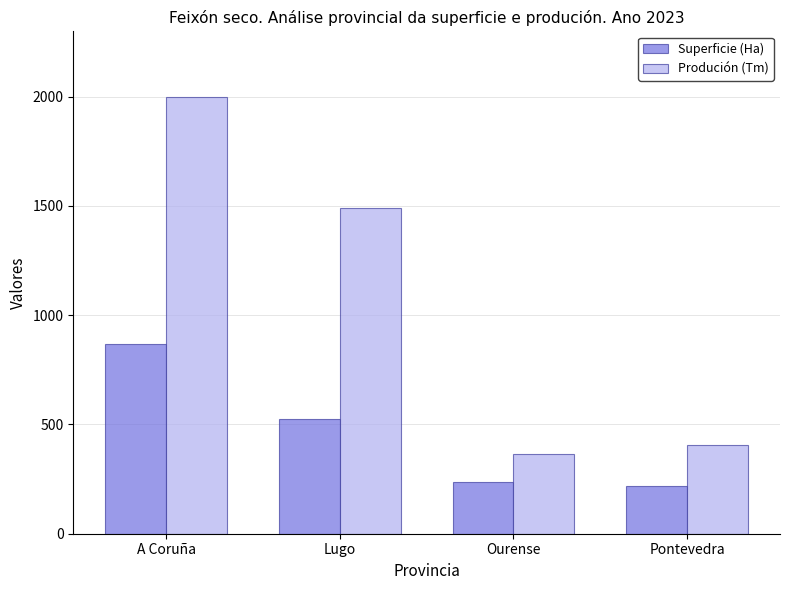

The value of Produción (Tm) at Ourense is 364. True or false?

True